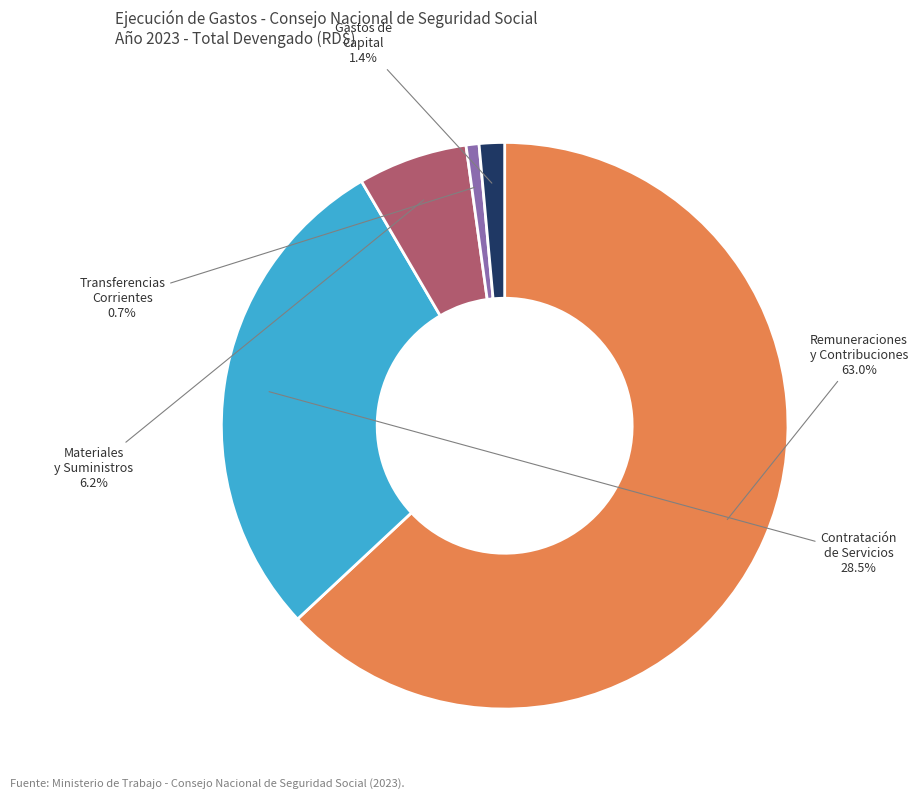

Is there a majority slice in this chart?

Yes